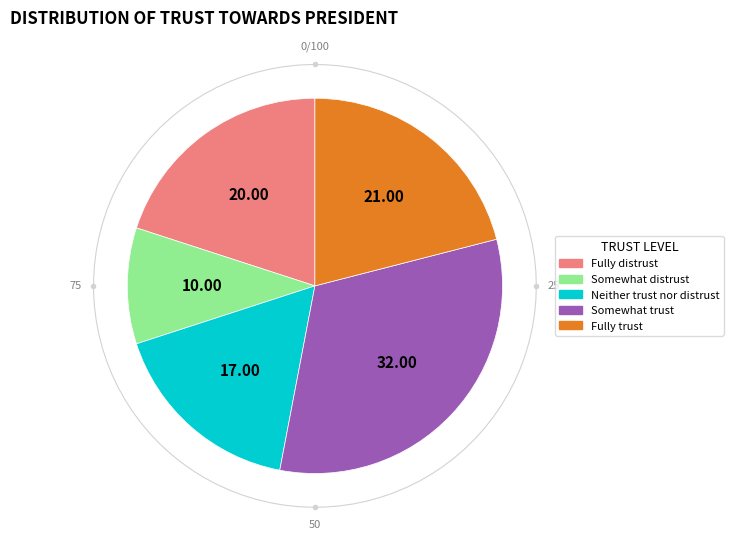

How many segments does this pie chart have?

5